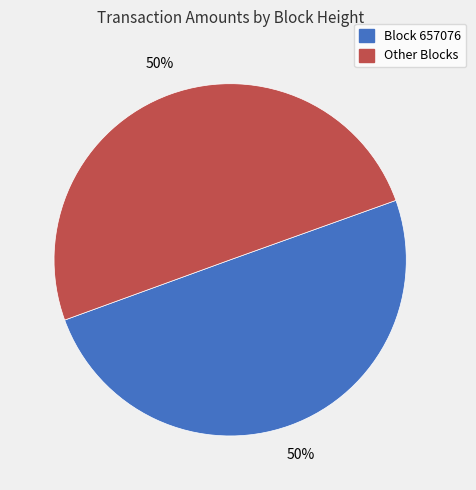

To the nearest percent, what portion does Block 657076 represent?

50%